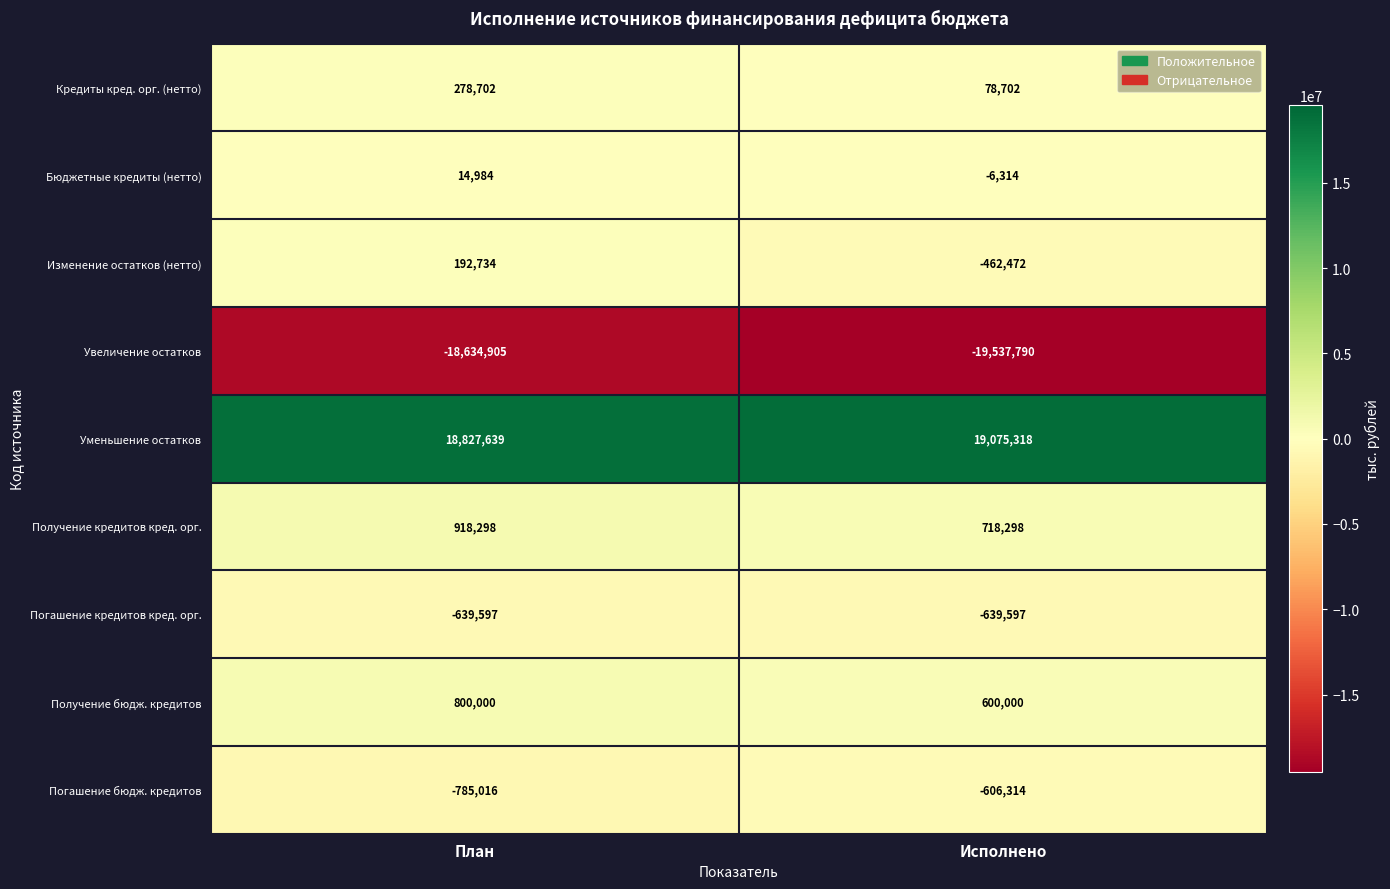

What is the total value across all series at Исполнено?

-780169